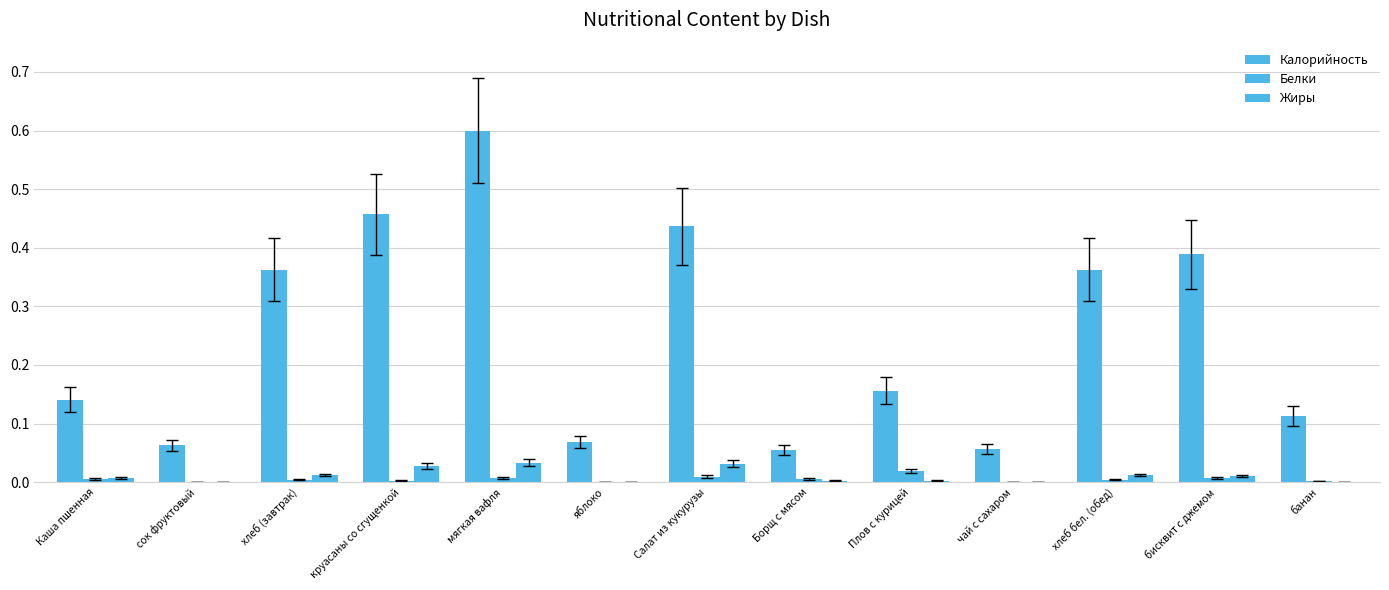

Where is Жиры nearest to the value 0?

сок фруктовый